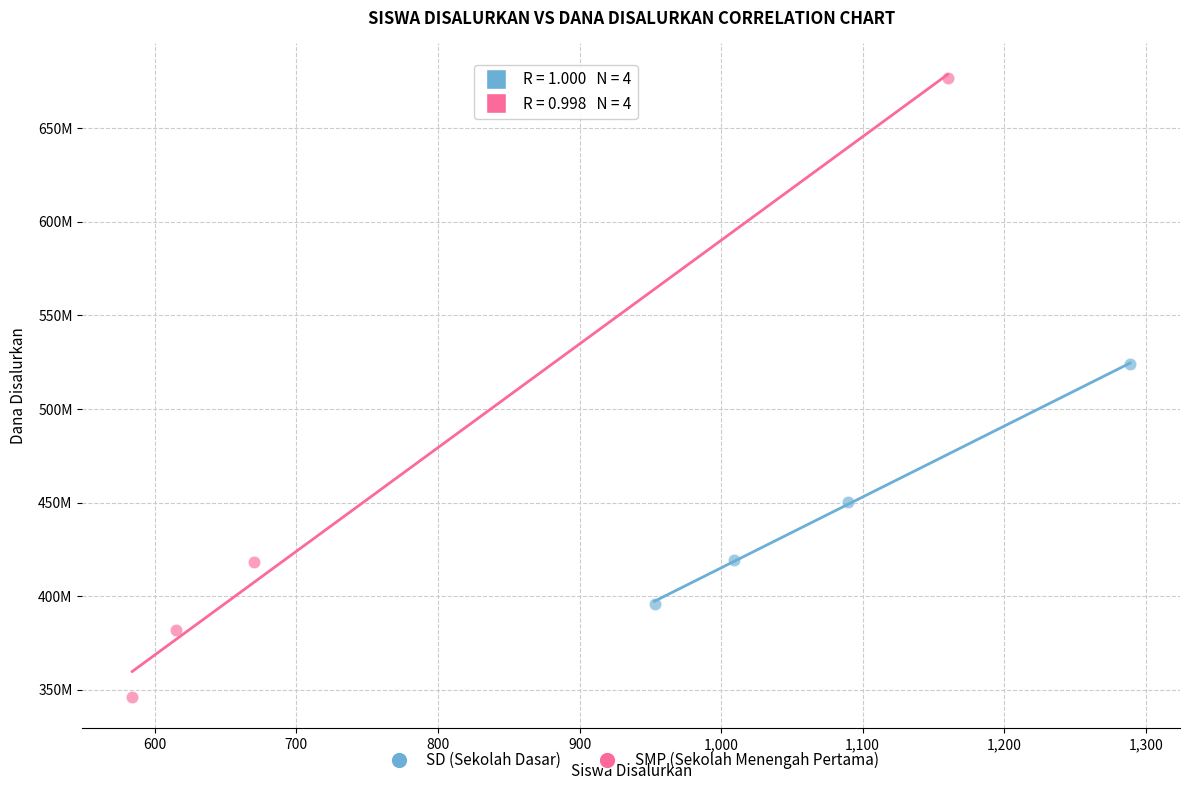

What are all the series names shown in the legend?

SD (Sekolah Dasar), SMP (Sekolah Menengah Pertama)